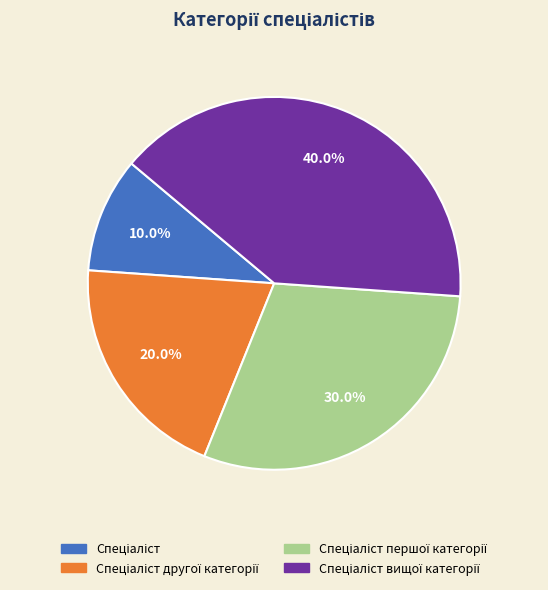

Does any single category account for the majority?

No